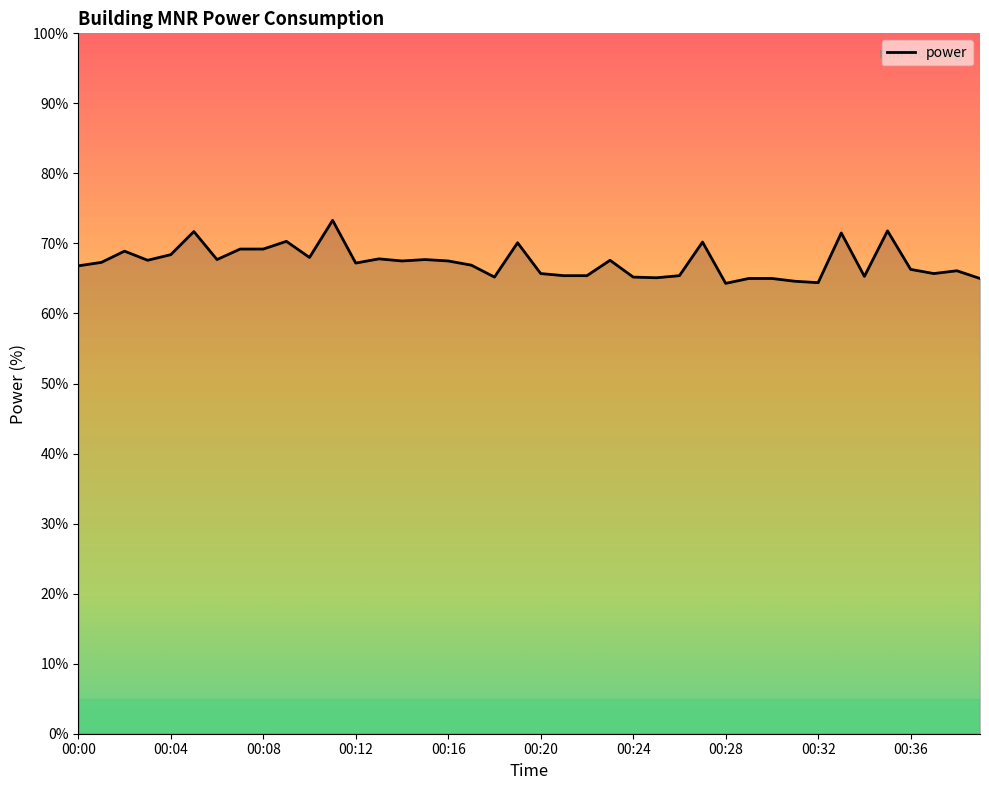

What is the smallest value displayed?

64.3